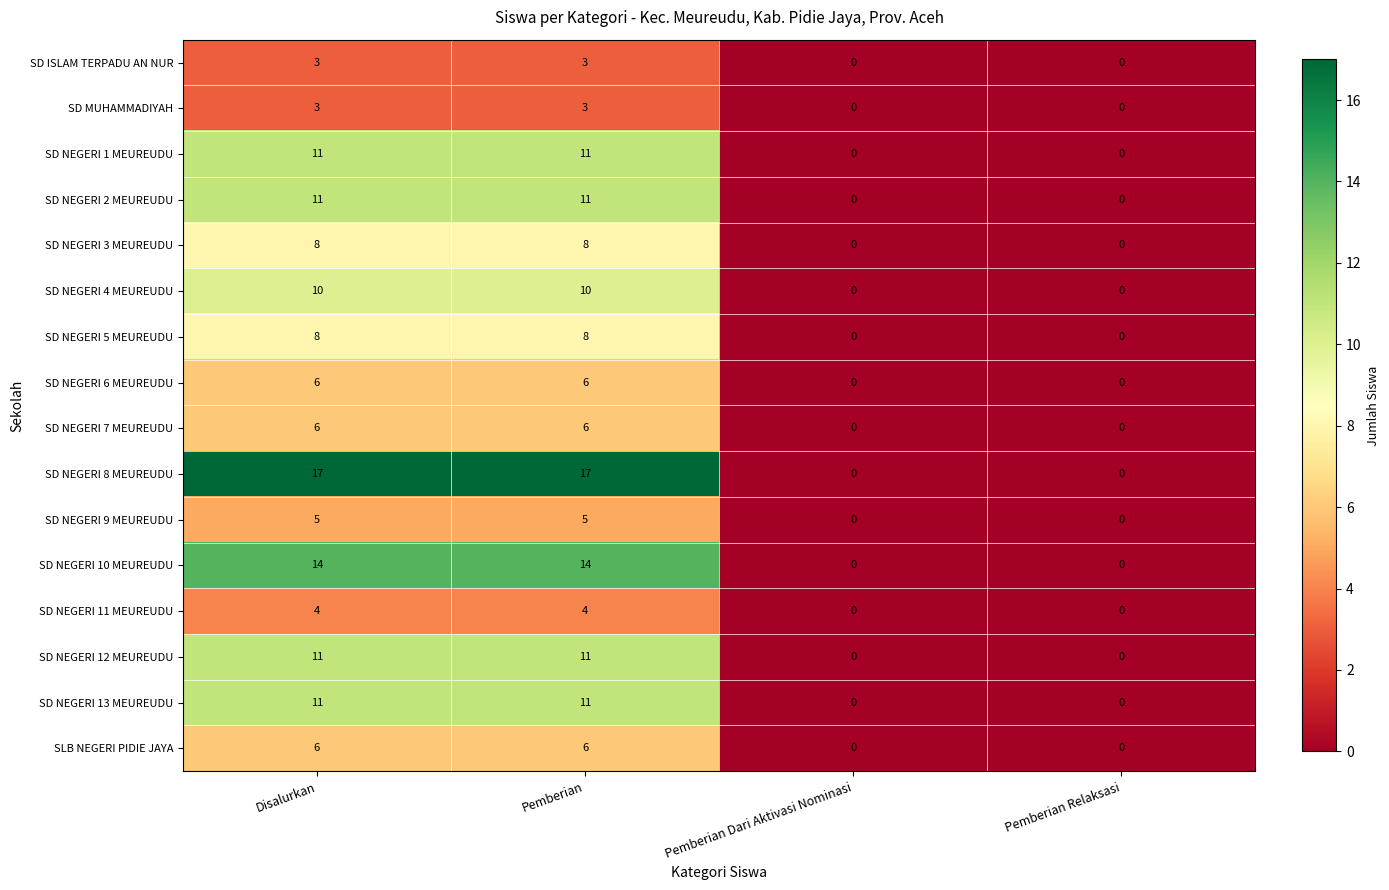

Between Pemberian and Pemberian Dari Aktivasi Nominasi, which series saw the biggest shift?

SD NEGERI 8 MEUREUDU